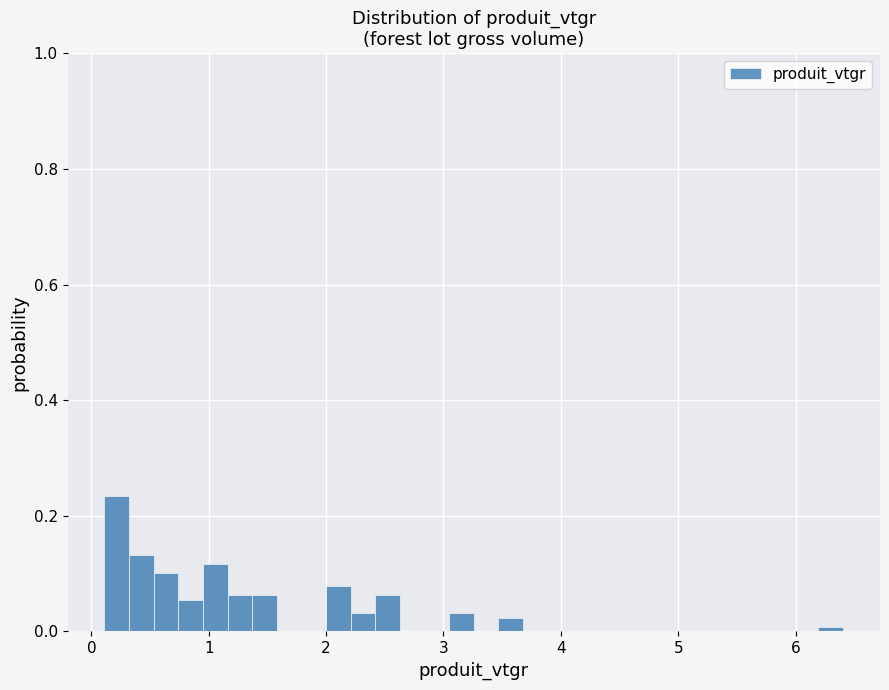

Read against the x-axis, roughly where is the centre of the tallest bar?

0.2